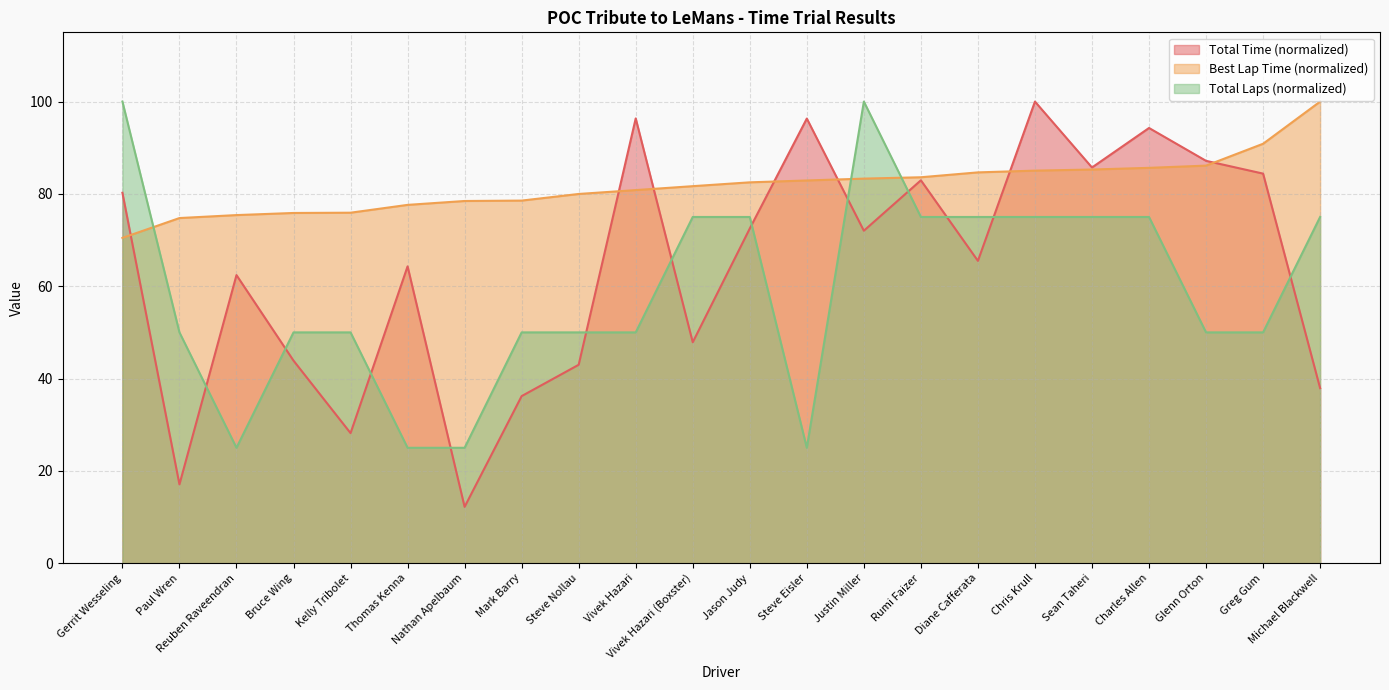

At how many categories does at least one series exceed 76?

18